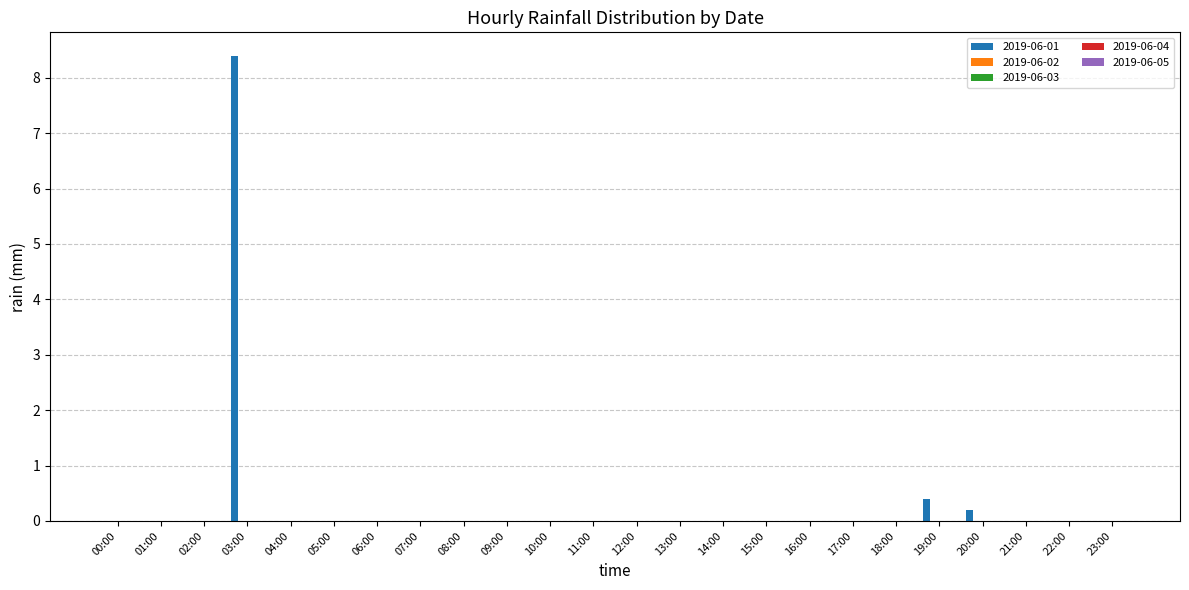

Count the number of categories in the chart.

24